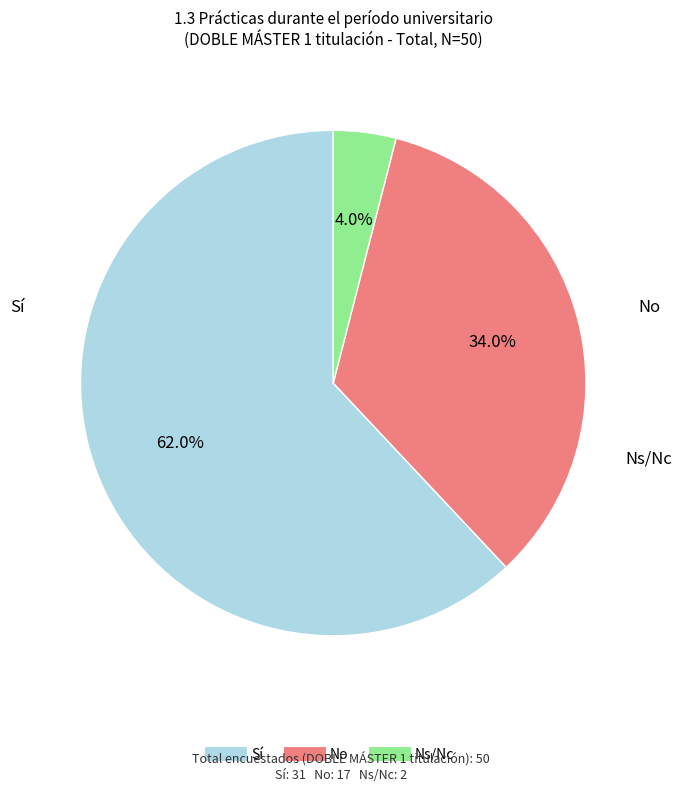

Between Sí and Ns/Nc, which is larger?

Sí